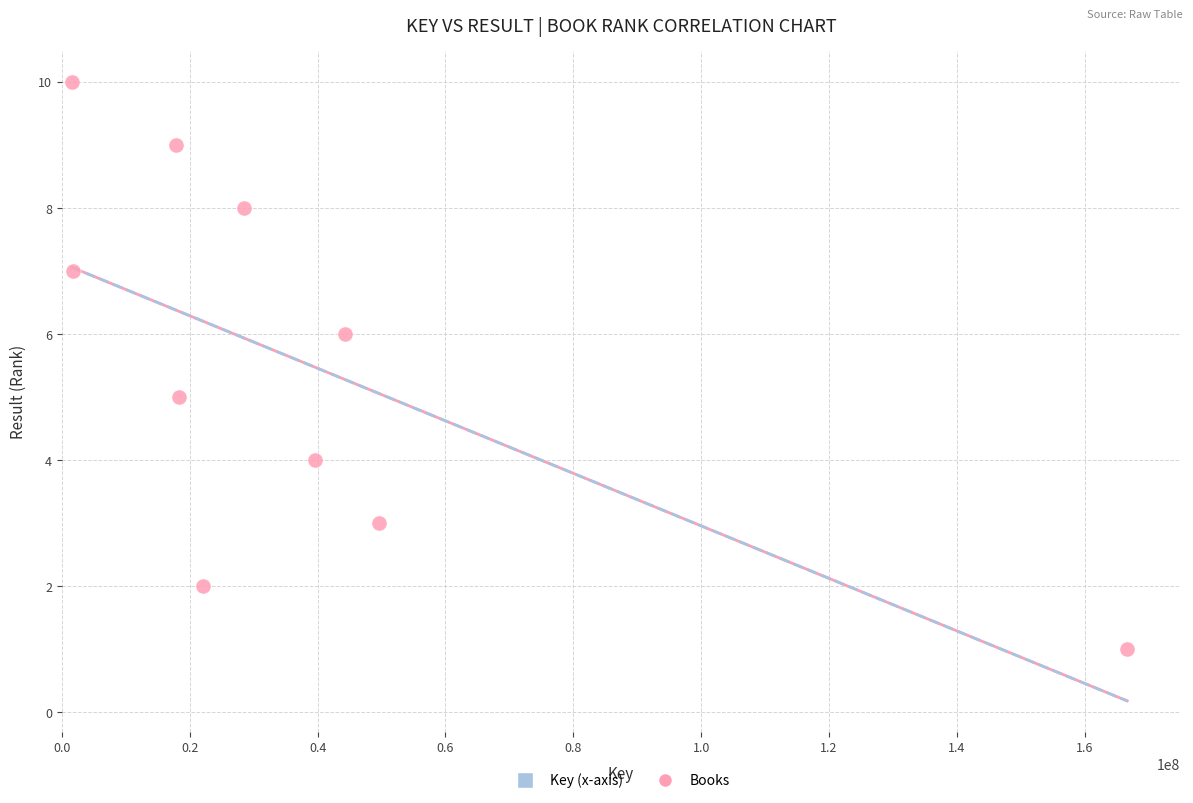

What is the range of Y values (max minus min)?

9